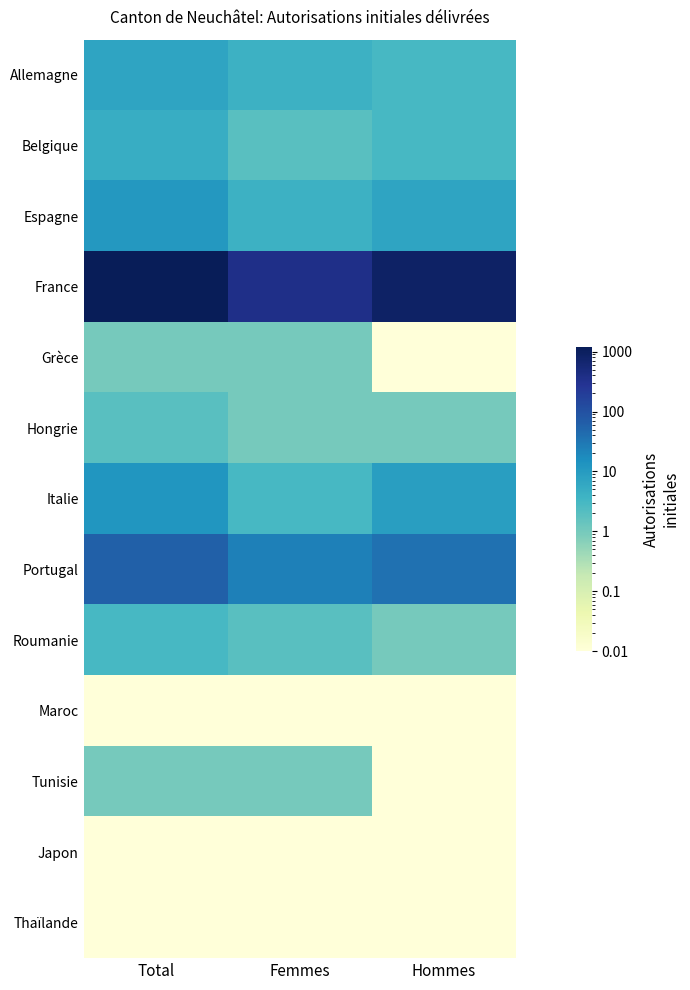

Which series has the largest range (max minus min)?

France